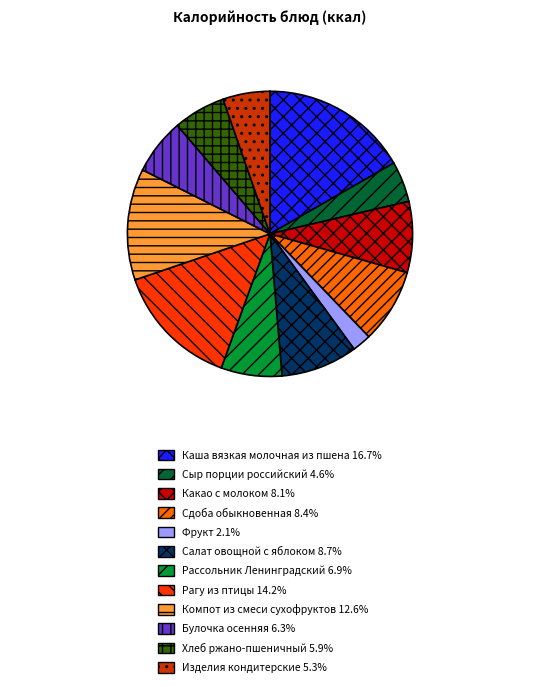

Does Фрукт represent more than half of the total?

No